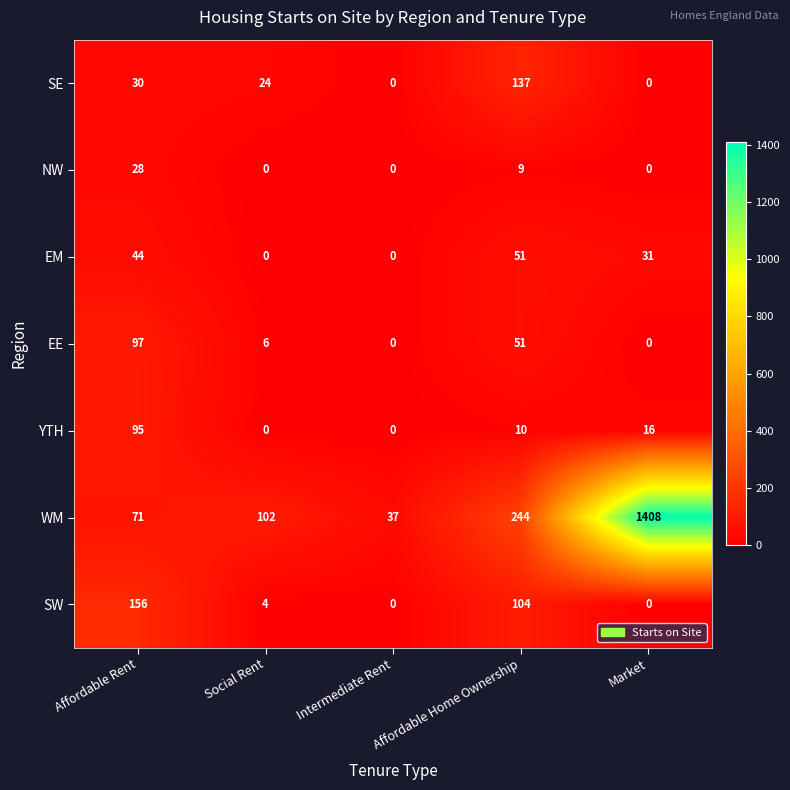

How many categories are shown in the chart?

5